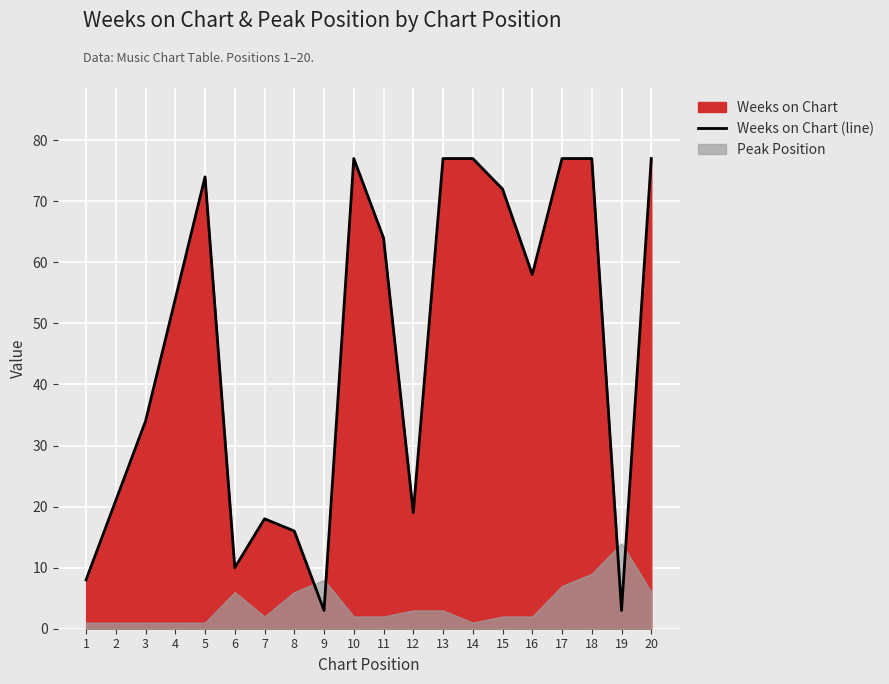

Which label corresponds to the smallest value in the chart?

9